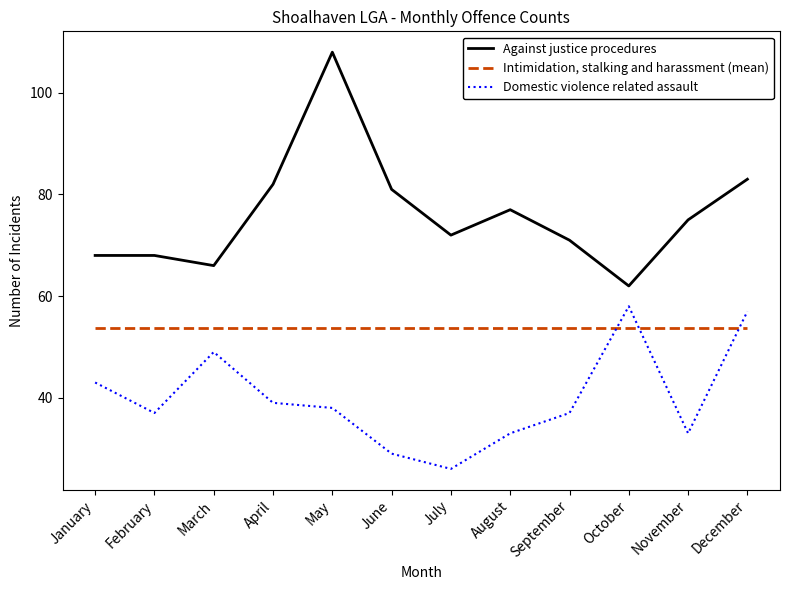

Reading left to right, list all the values displayed in this chart.

Against justice procedures: January=68.0	February=68.0	March=66.0	April=82.0	May=108.0	June=81.0	July=72.0	August=77.0	September=71.0	October=62.0	November=75.0	December=83.0
Intimidation, stalking and harassment (mean): January=53.7	February=53.7	March=53.7	April=53.7	May=53.7	June=53.7	July=53.7	August=53.7	September=53.7	October=53.7	November=53.7	December=53.7
Domestic violence related assault: January=43.0	February=37.0	March=49.0	April=39.0	May=38.0	June=29.0	July=26.0	August=33.0	September=37.0	October=58.0	November=33.0	December=57.0